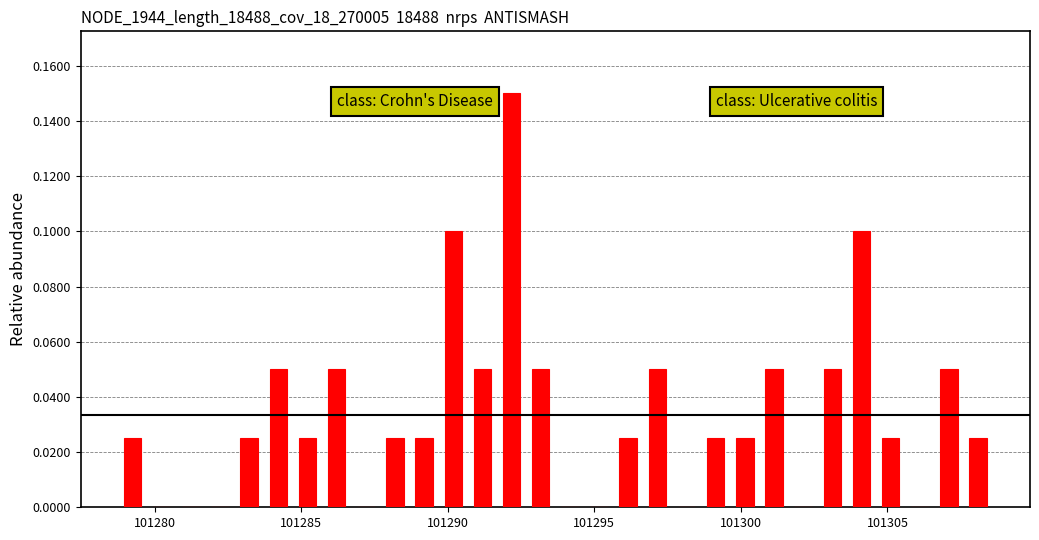

Around what value on the x-axis is the tallest bar? Give the approximate position of its centre, as read against the axis.

101292.0